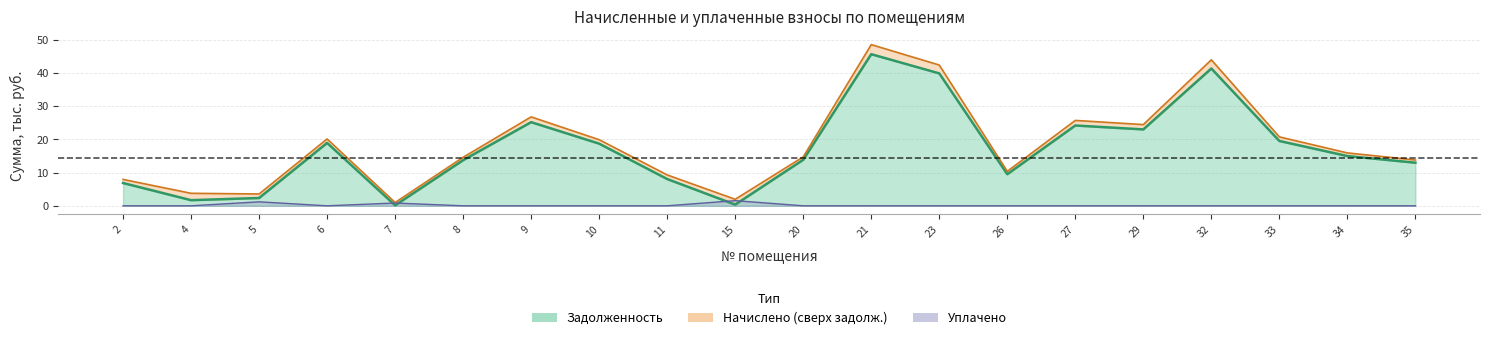

Which category has the highest value in the задолженность series?

21